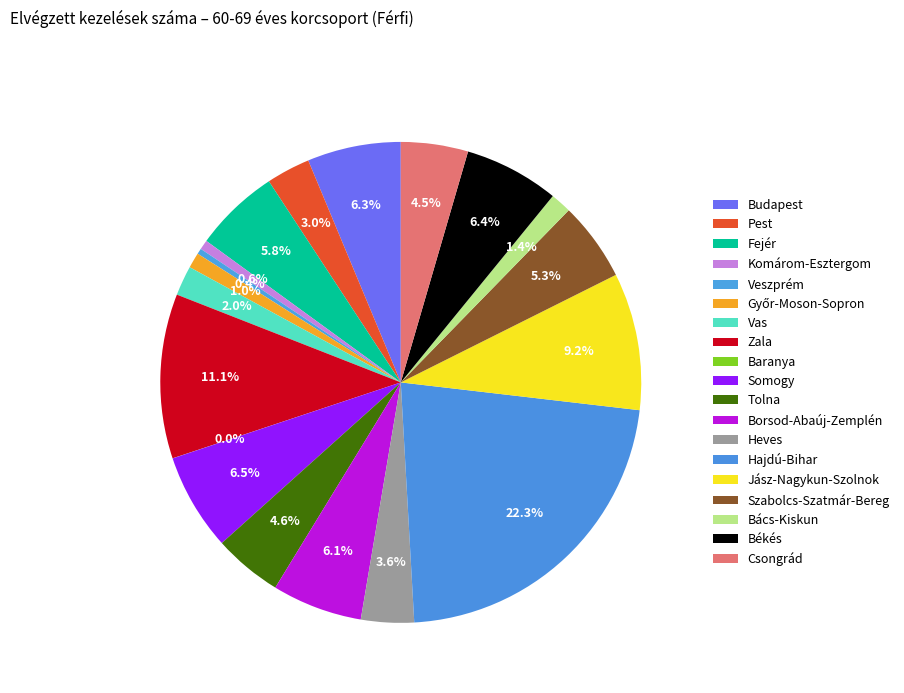

To the nearest percent, what is the average slice percentage?

5%